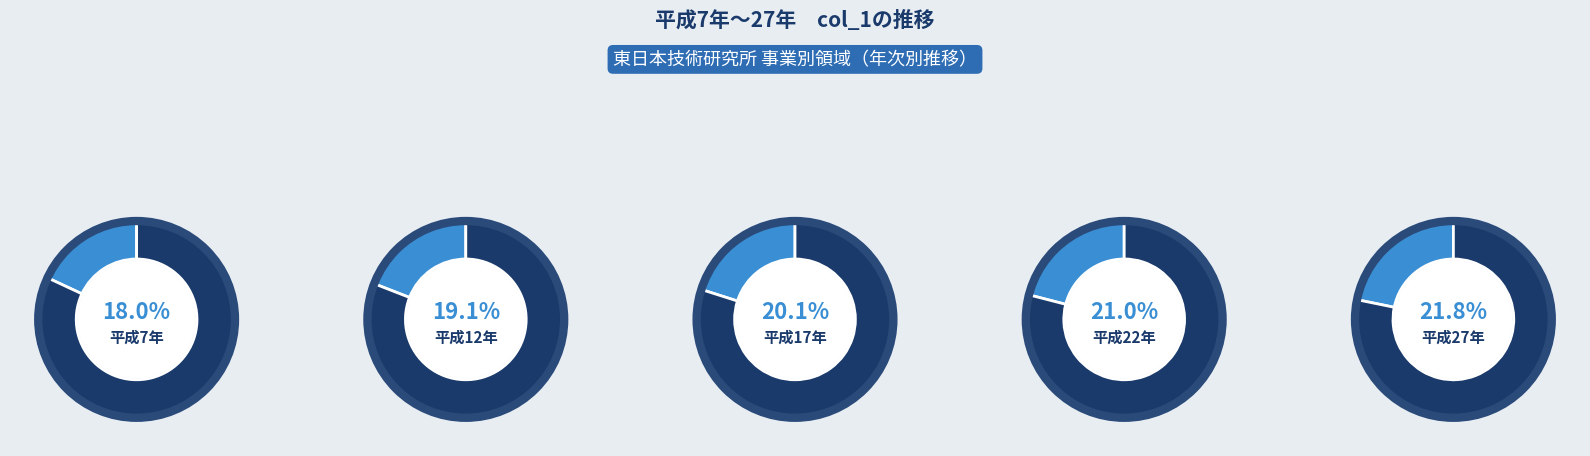

How many slices are in this pie chart?

5